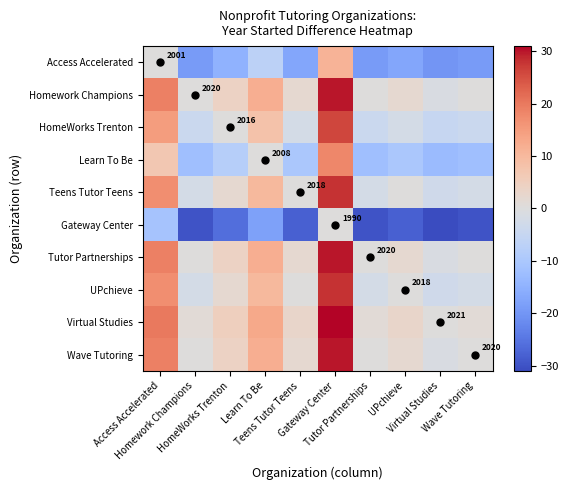

Where is Learn To Be nearest to the value 2?

Learn To Be